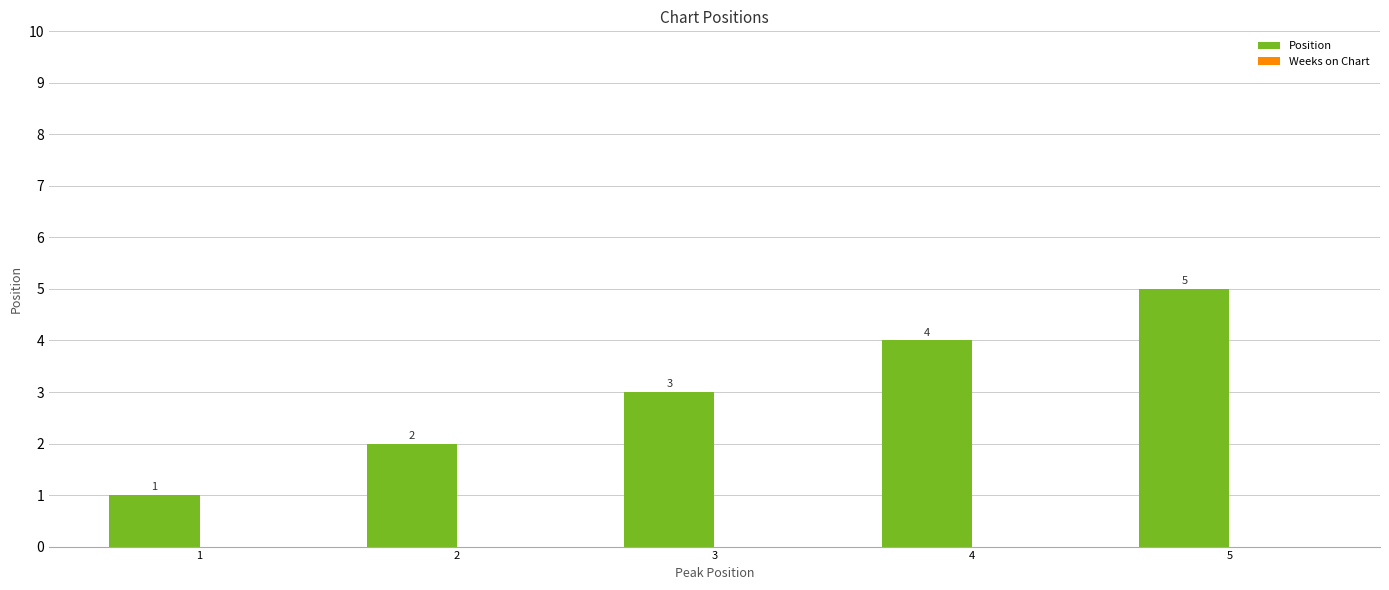

How many values are between 2 and 4?

3